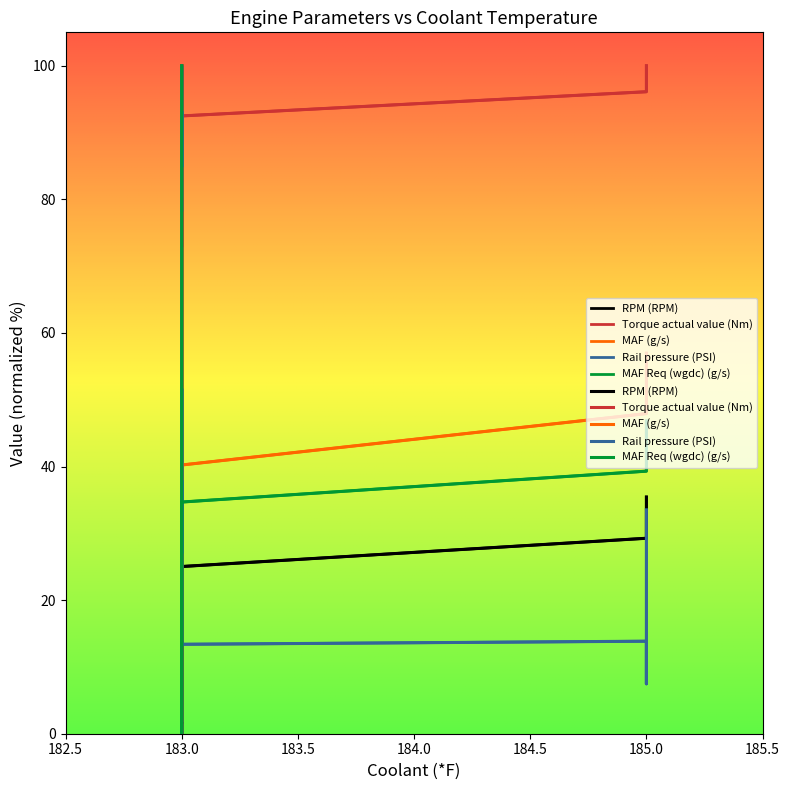

After their last crossing, which series has the higher values: MAF (g/s) or Rail pressure (PSI)?

MAF (g/s)